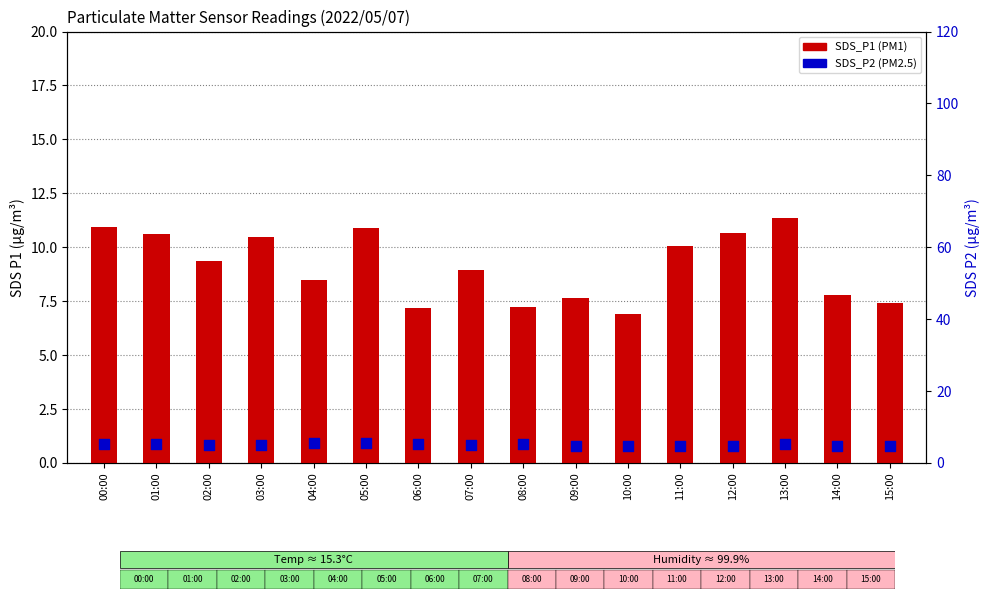

Which series contains the lowest Y value?

SDS_P2 (PM2.5)